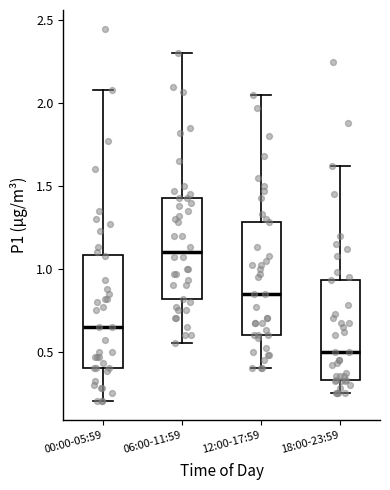

Where does the median line of the box for 18:00-23:59 sit on the y-axis? The values are not printed on the chart, so give them approximately, as read against the axis.

0.50